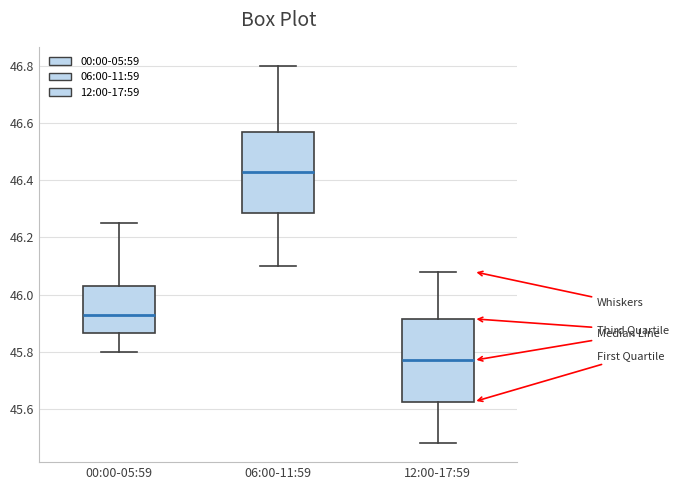

Reading left to right, transcribe this box plot: for each box, give where its median line is, the range the box spans, and where its two whiskers end, as read against the y-axis. The values are not printed on the chart, so give them approximately, as read against the axis.

00:00-05:59: median 45.94, box 45.86 to 46.04, whiskers 45.80 to 46.26
06:00-11:59: median 46.44, box 46.28 to 46.56, whiskers 46.10 to 46.80
12:00-17:59: median 45.78, box 45.62 to 45.92, whiskers 45.48 to 46.08